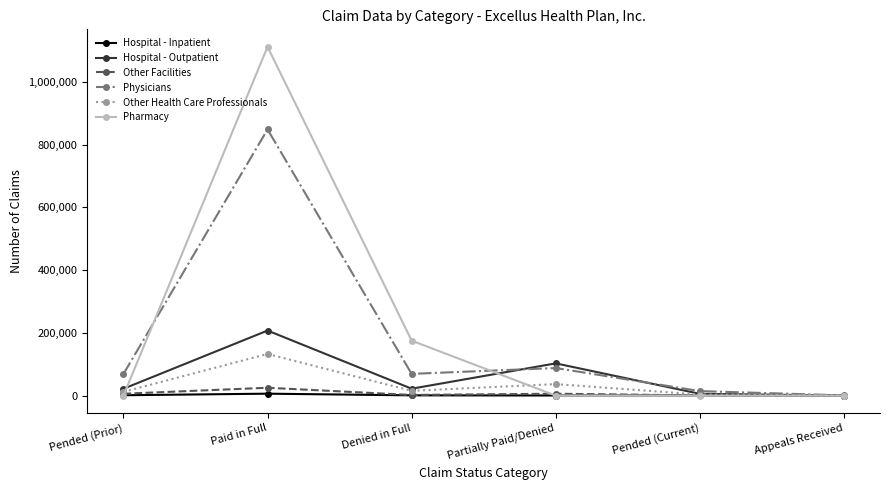

What are all the series names shown in the legend?

Hospital - Inpatient, Hospital - Outpatient, Other Facilities, Physicians, Other Health Care Professionals, Pharmacy